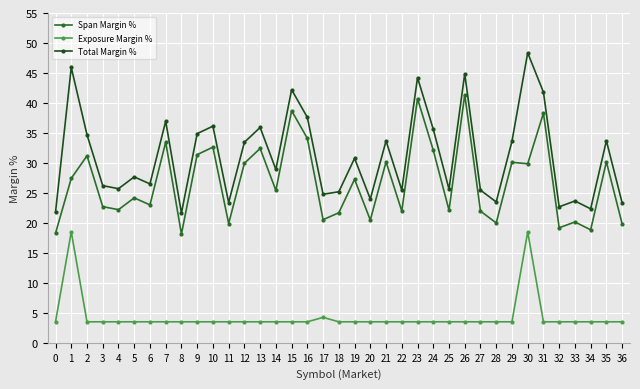

Is this an area chart (filled region under the line)?

No